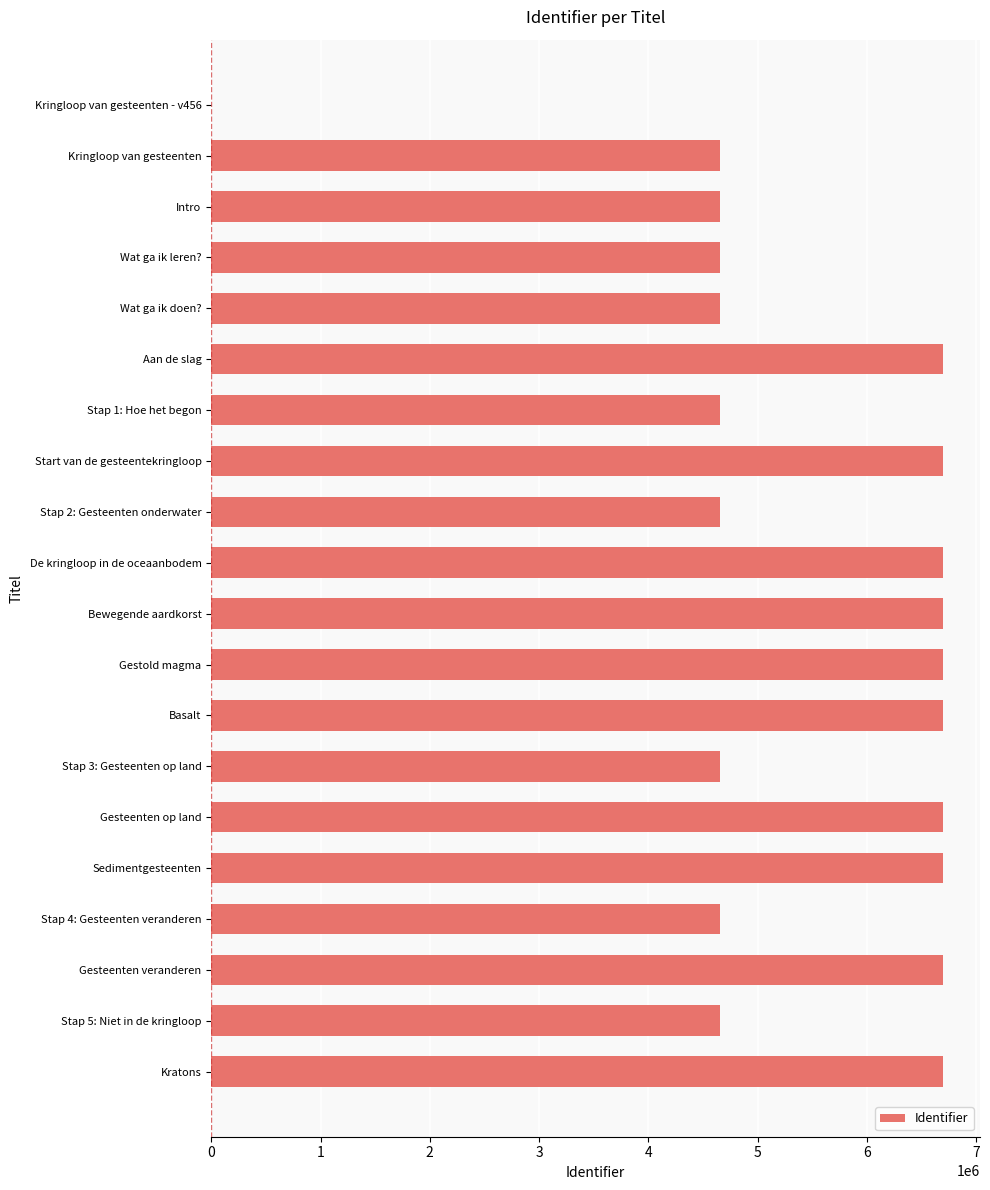

The value at Kringloop van gesteenten - v456 is 0. True or false?

True